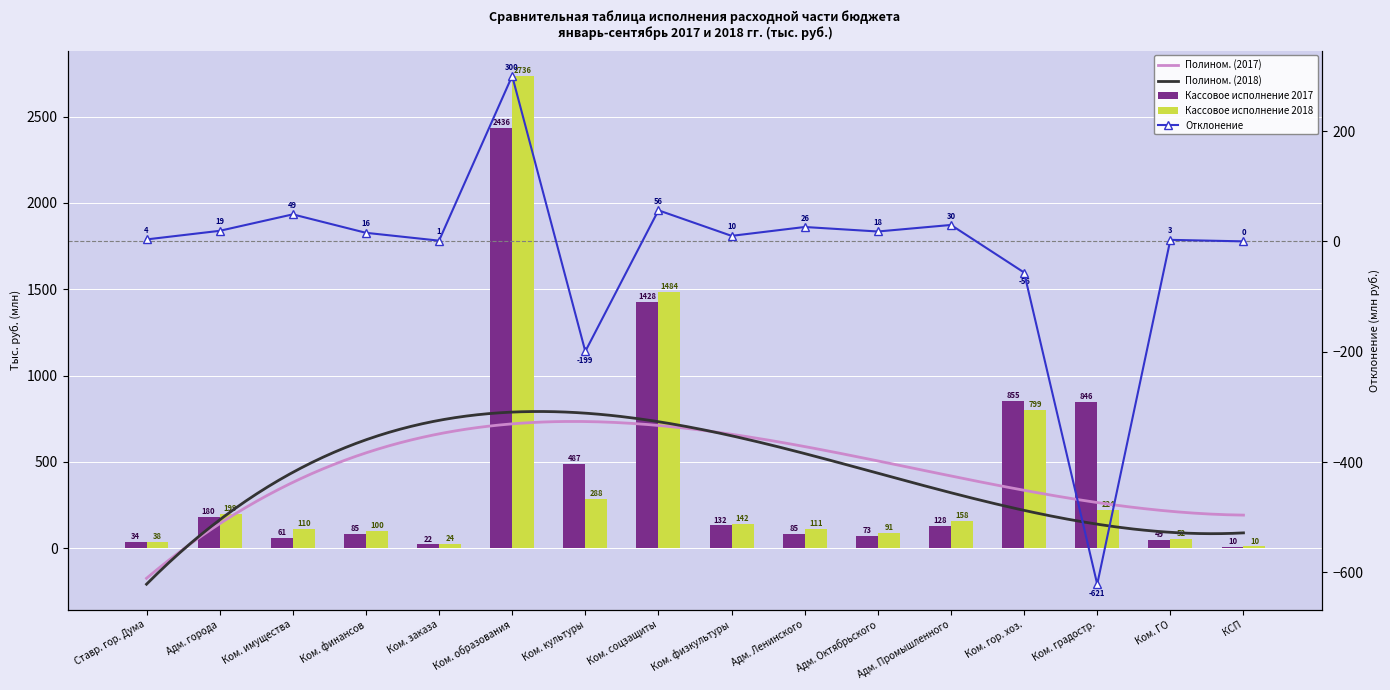

What is the lowest value of the Кассовое исполнение 2017 series?

10.0